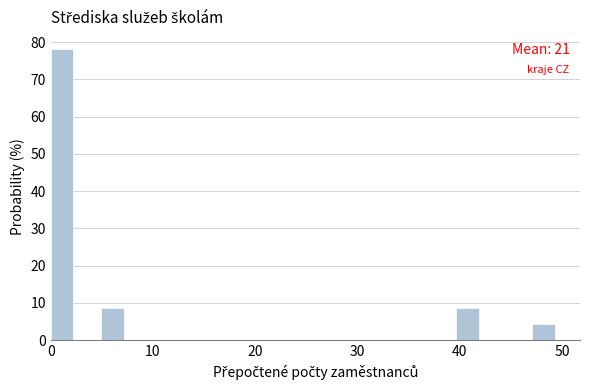

Around what value on the x-axis is the tallest bar? Give the approximate position of its centre, as read against the axis.

1